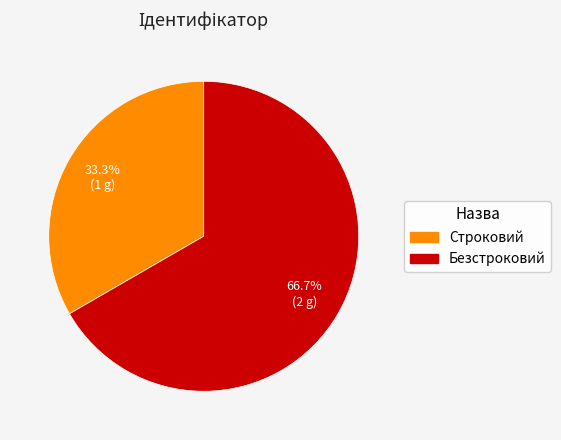

What percentage do Строковий and Безстроковий together represent?

100.0%